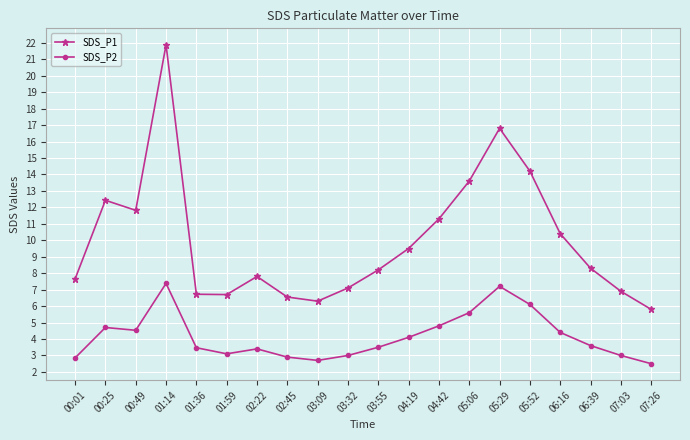

True or false: SDS_P1 and SDS_P2 intersect in this chart.

False